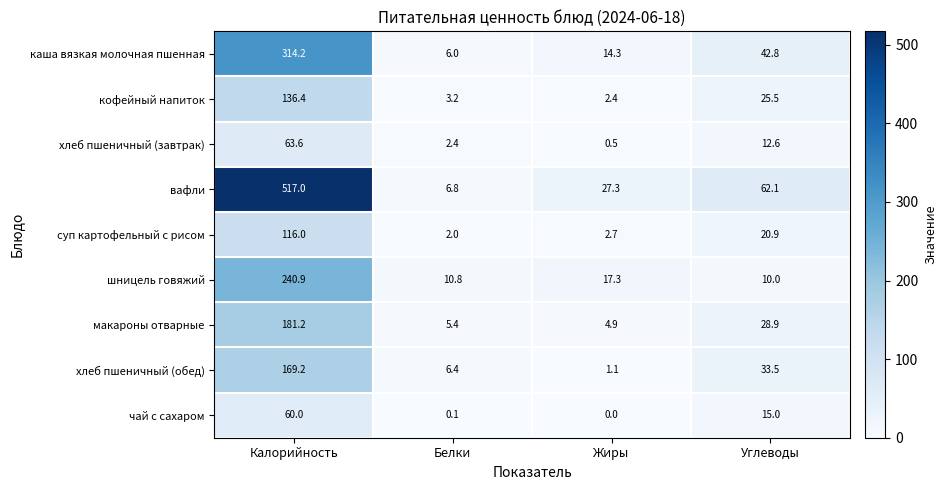

Rank the series by their maximum value, from lowest to highest.

чай с сахаром, хлеб пшеничный (завтрак), суп картофельный с рисом, кофейный напиток, хлеб пшеничный (обед), макароны отварные, шницель говяжий, каша вязкая молочная пшенная, вафли